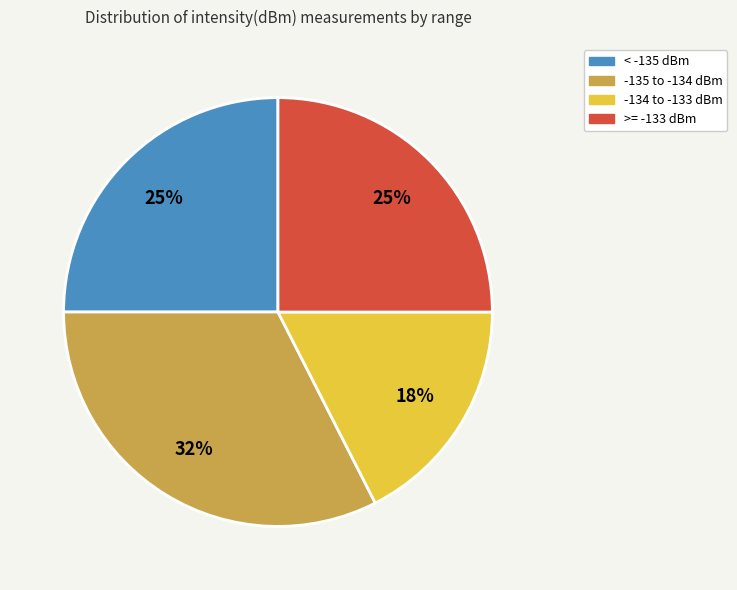

Is there a majority slice in this chart?

No